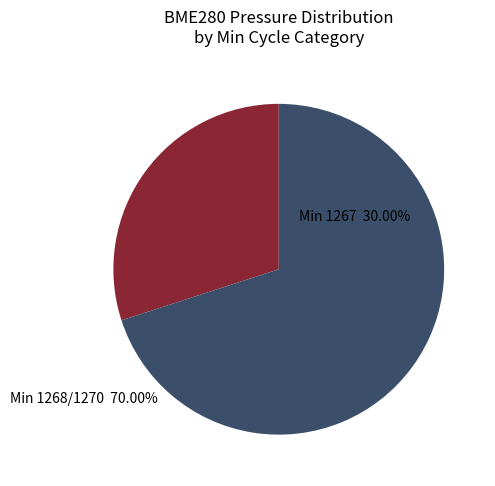

Is there a majority slice in this chart?

Yes